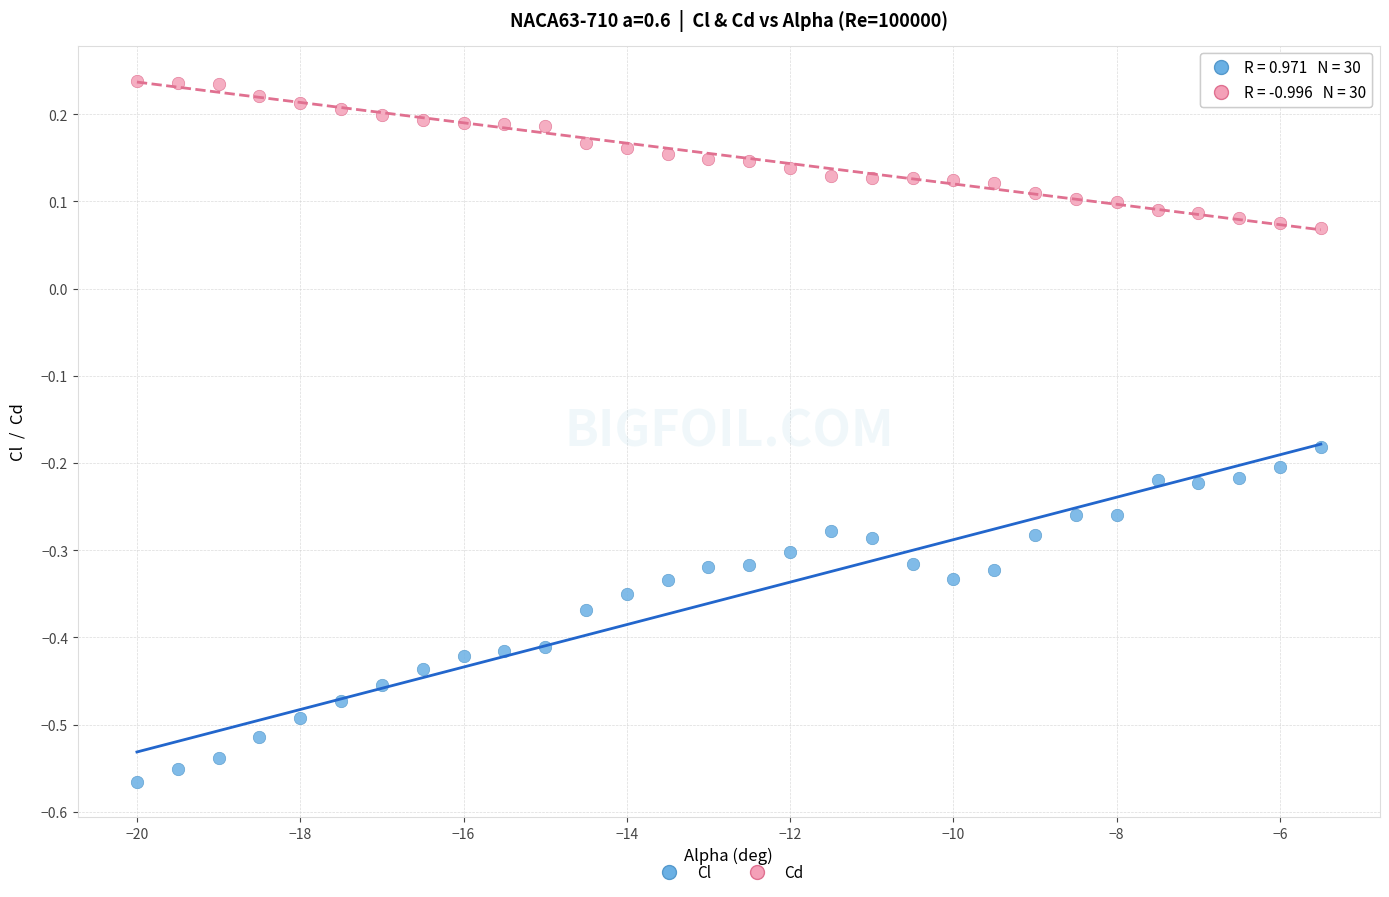

Across all data points, what is the range of X values (max minus min)?

14.5